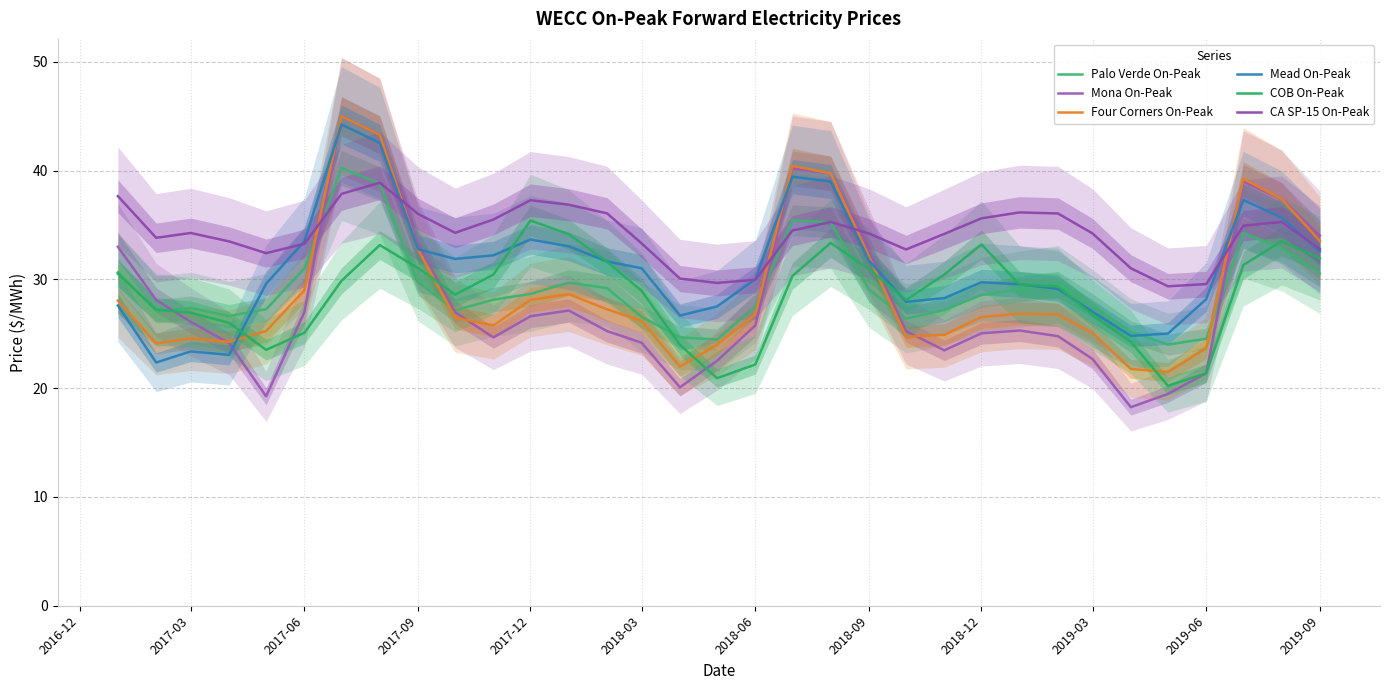

Which series has the largest total across all categories?

CA SP-15 On-Peak